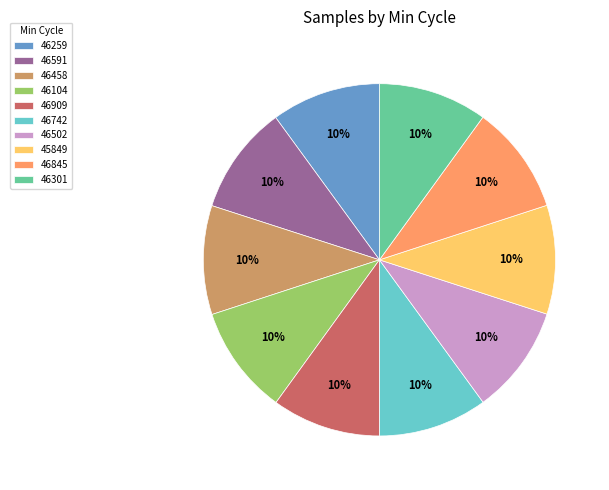

Count the number of slices in the pie.

10